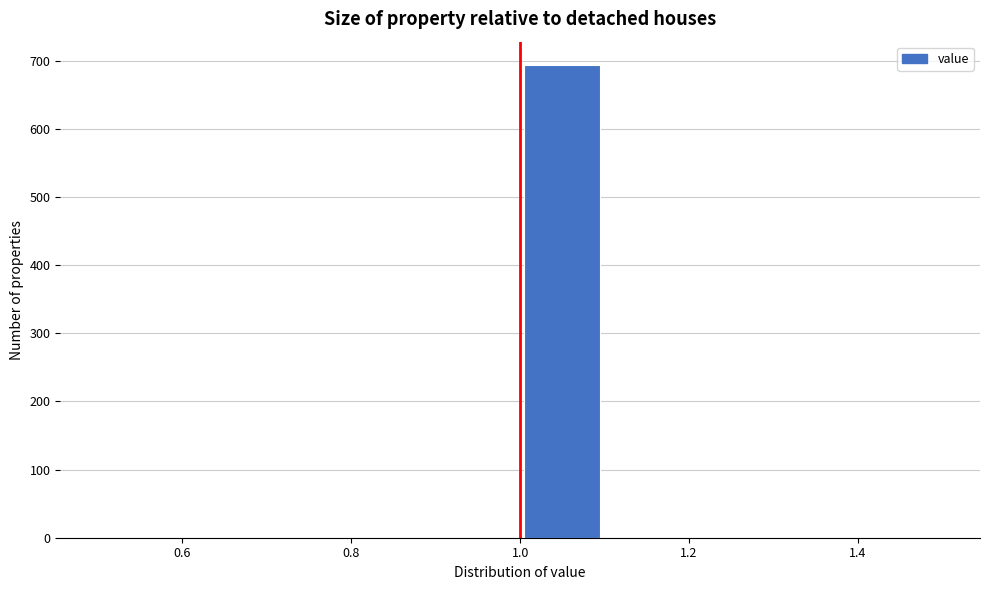

Reading left to right, list every bar in this chart as the range it spans on the x-axis followed by its height. The values are not printed on the chart, so give them approximately, as read against the axis.

0.5 to 0.6: 0
0.6 to 0.7: 0
0.7 to 0.8: 0
0.8 to 0.9: 0
0.9 to 1.0: 0
1.0 to 1.1: 690
1.1 to 1.2: 0
1.2 to 1.3: 0
1.3 to 1.4: 0
1.4 to 1.5: 0